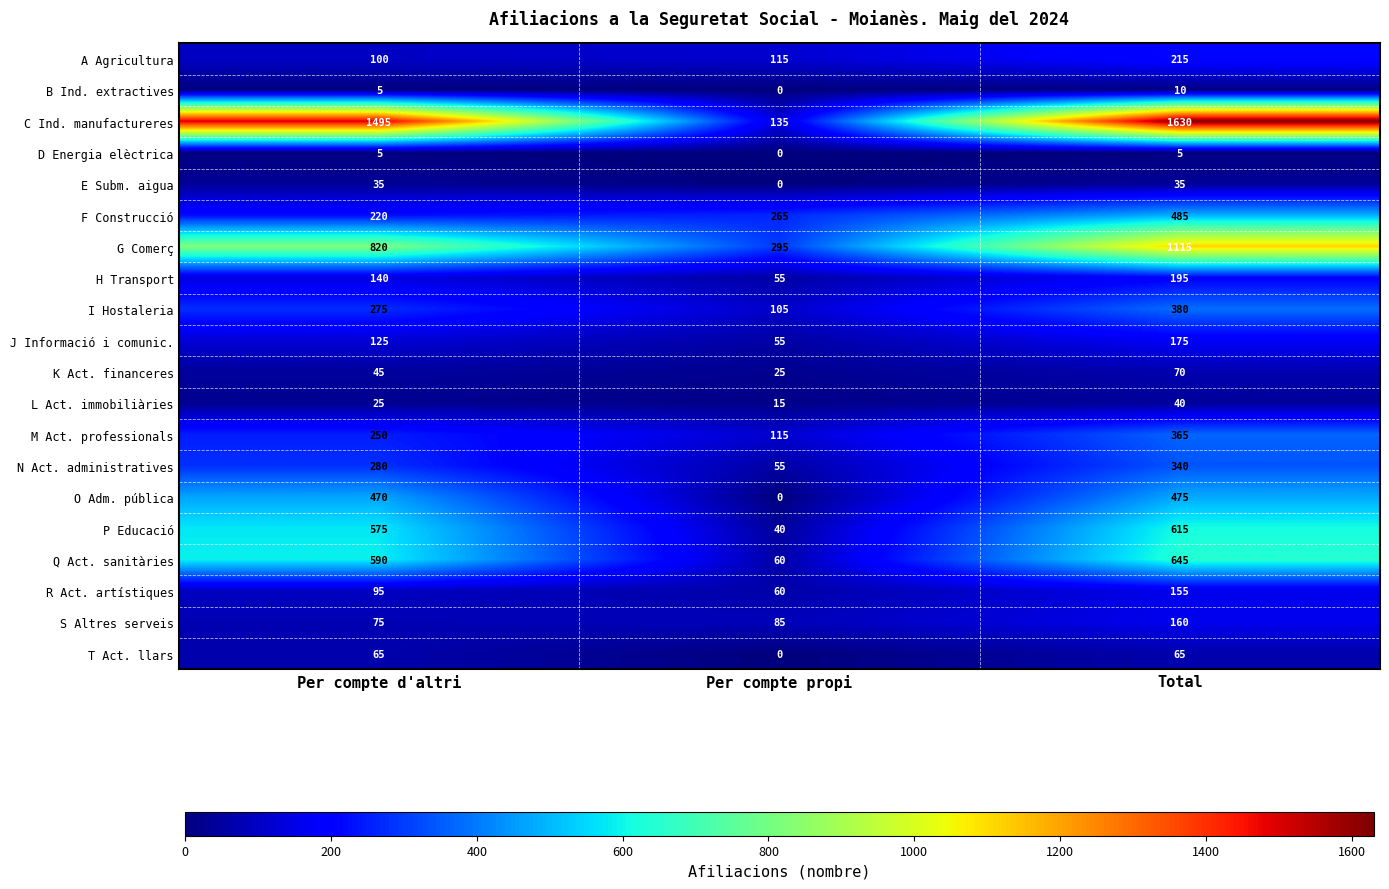

What is the total value across all series at Per compte d'altri?

5690